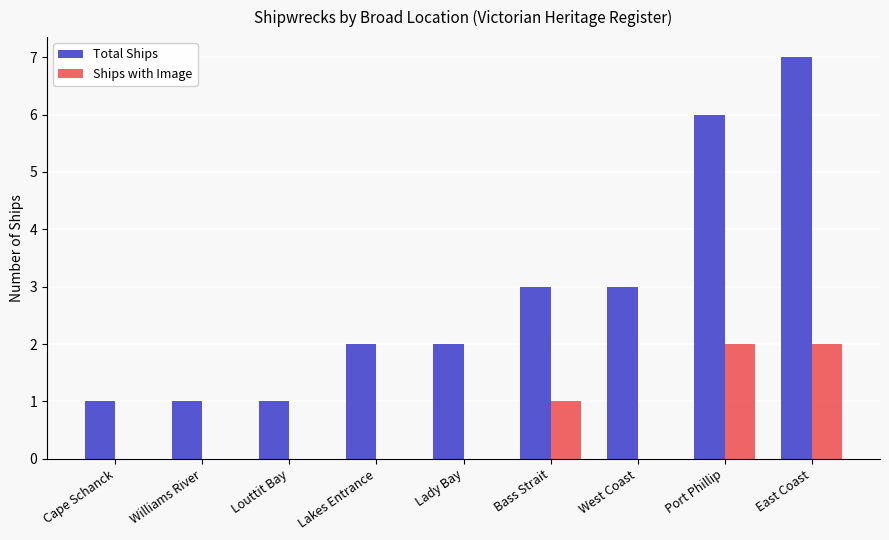

What is the sum of the Total Ships values at East Coast and Cape Schanck?

8